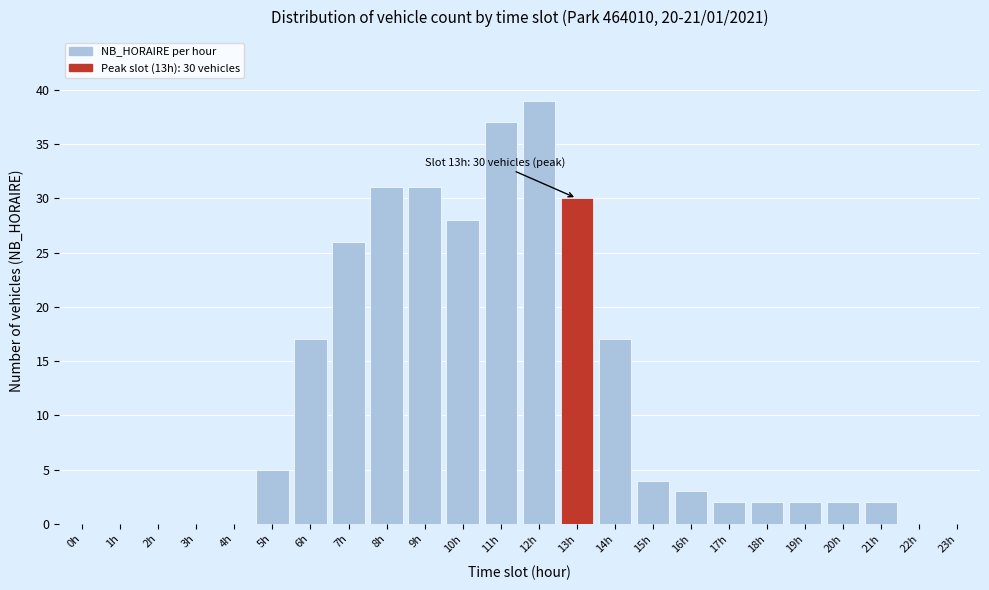

Reading left to right, transcribe all the data shown in this chart.

0h=0	1h=0	2h=0	3h=0	4h=0	5h=5	6h=17	7h=26	8h=31	9h=31	10h=28	11h=37	12h=39	13h=30	14h=17	15h=4	16h=3	17h=2	18h=2	19h=2	20h=2	21h=2	22h=0	23h=0